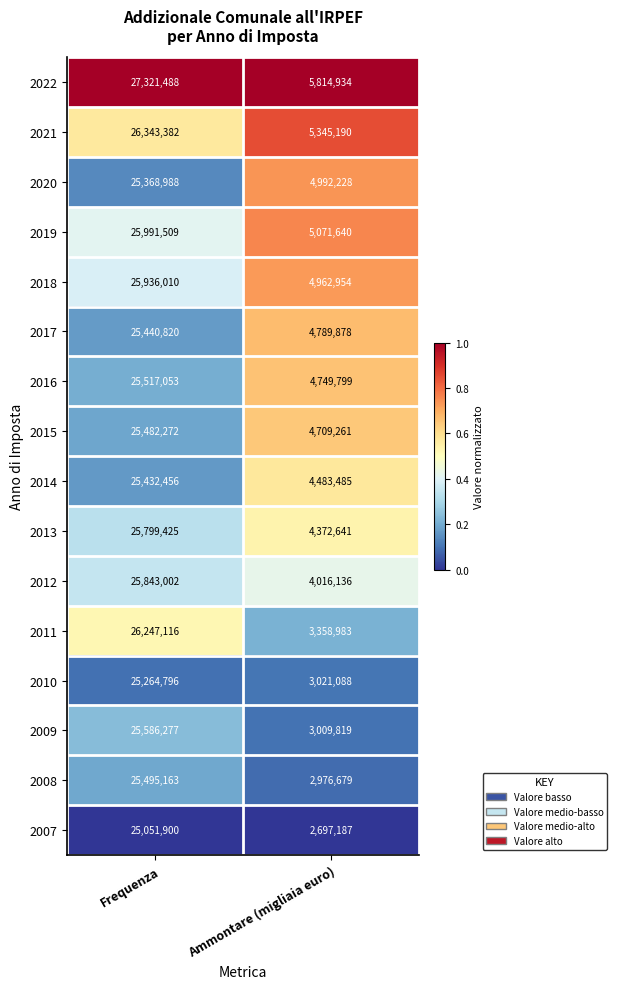

Which label corresponds to the largest value in the chart?

Frequenza